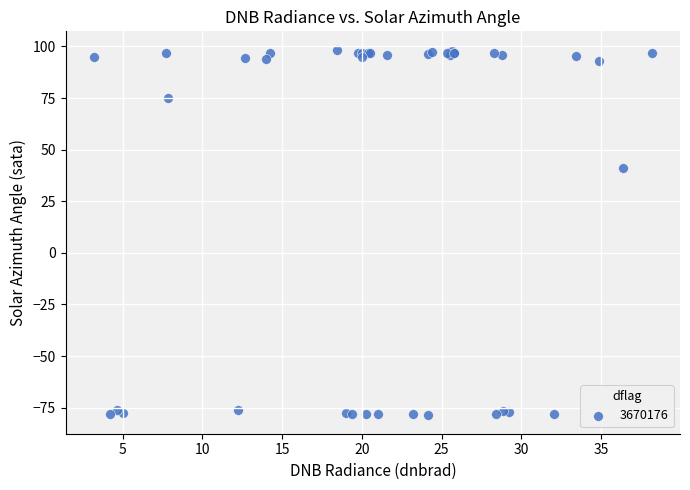

What Y value in the scatter plot is closest to 9?

40.9